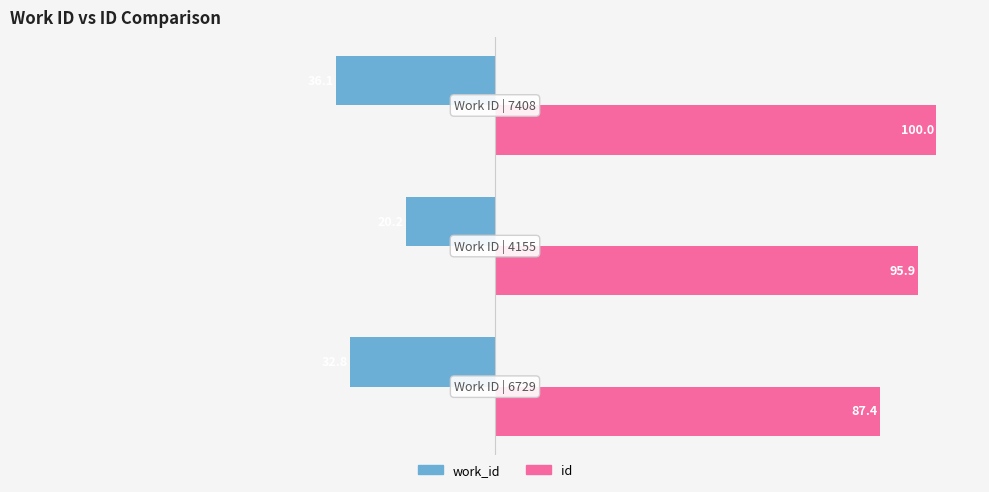

List the series in order of their overall mean, highest first.

id, work_id